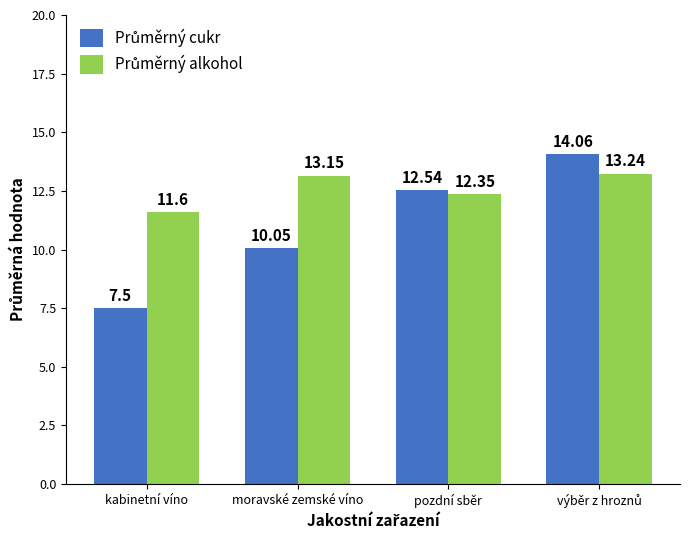

At how many categories does at least one series exceed 10?

4